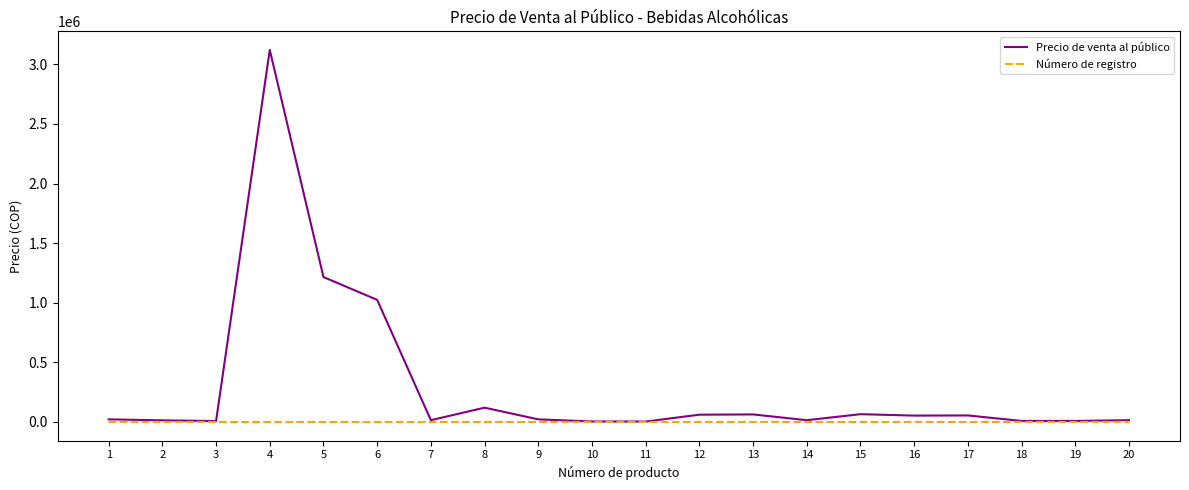

How many lines are shown in the chart?

2